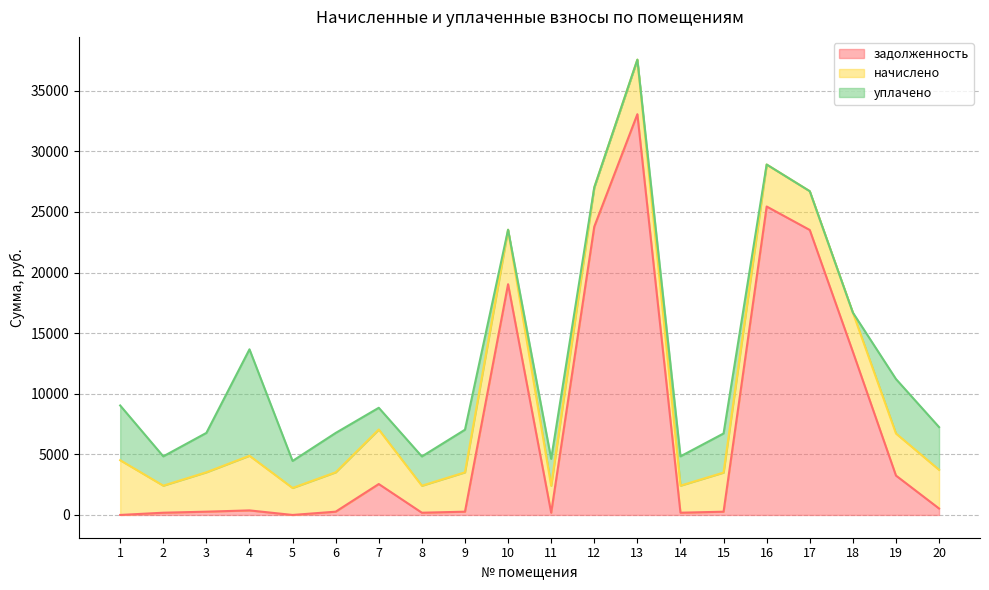

What is the total value across all series at 7?

8841.8